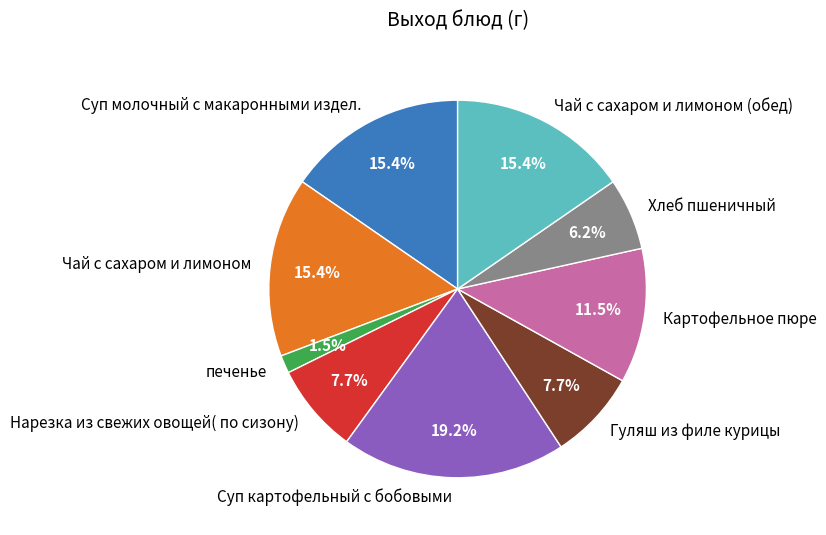

Which category has the smallest portion of the pie?

печенье